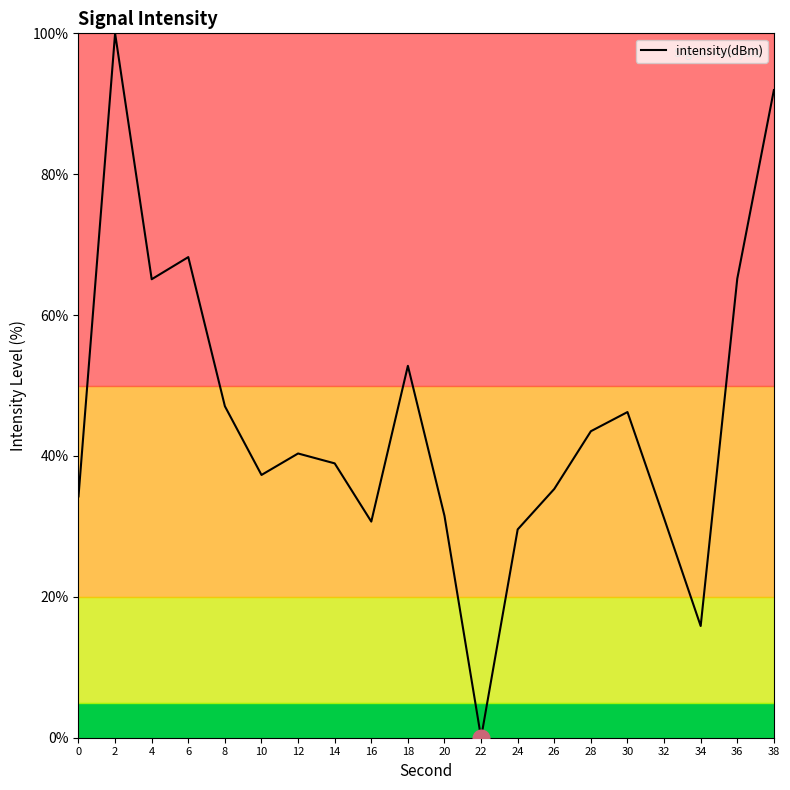

Is it true that the value at 30 is 46.2?

True